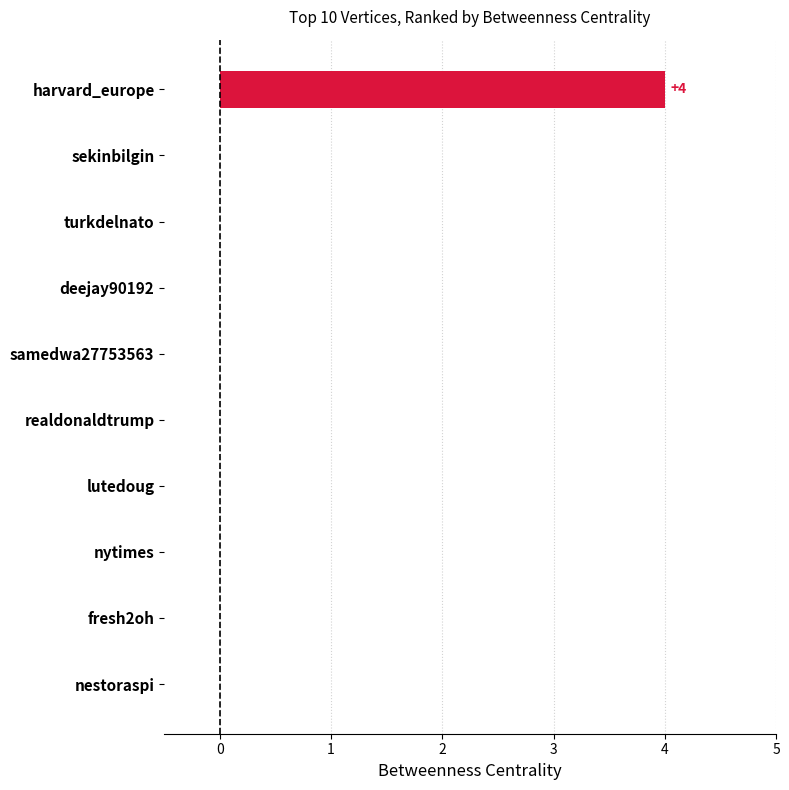

How many categories are shown in the chart?

10